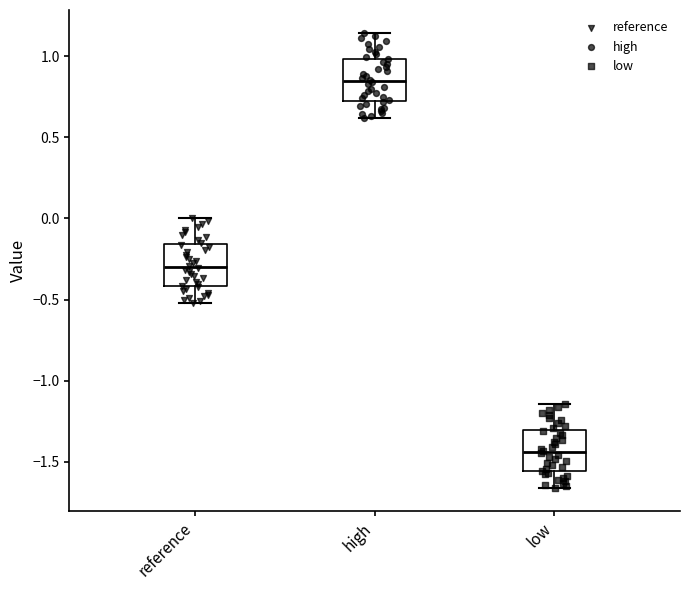

Reading left to right, transcribe this box plot: for each box, give where its median line is, the range the box spans, and where its two whiskers end, as read against the y-axis. The values are not printed on the chart, so give them approximately, as read against the axis.

reference: median -0.30, box -0.40 to -0.15, whiskers -0.50 to 0.00
high: median 0.85, box 0.75 to 1.00, whiskers 0.60 to 1.15
low: median -1.45, box -1.55 to -1.30, whiskers -1.65 to -1.15